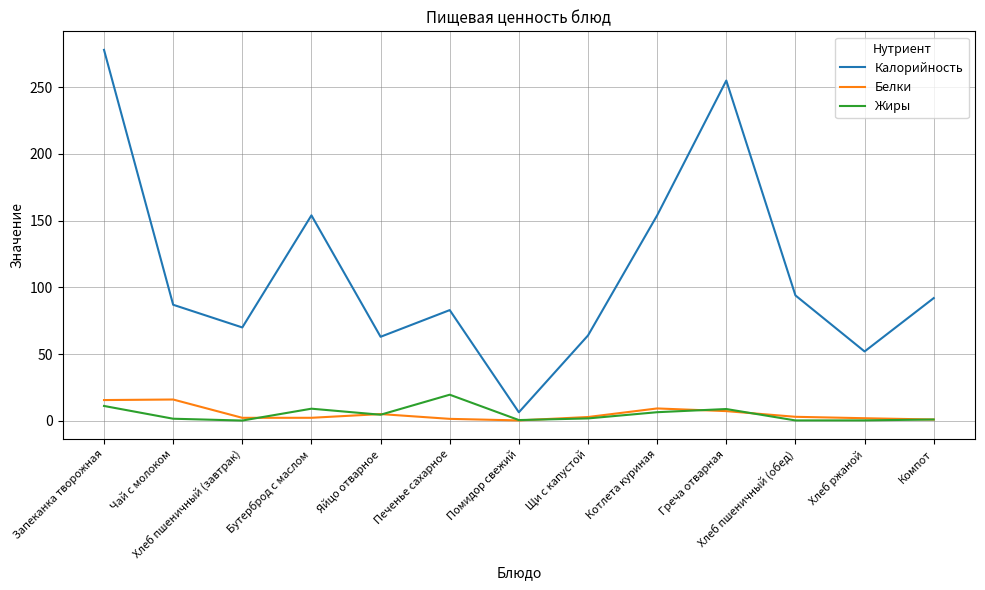

True or false: Калорийность has more than 2 points higher than both neighbors.

True